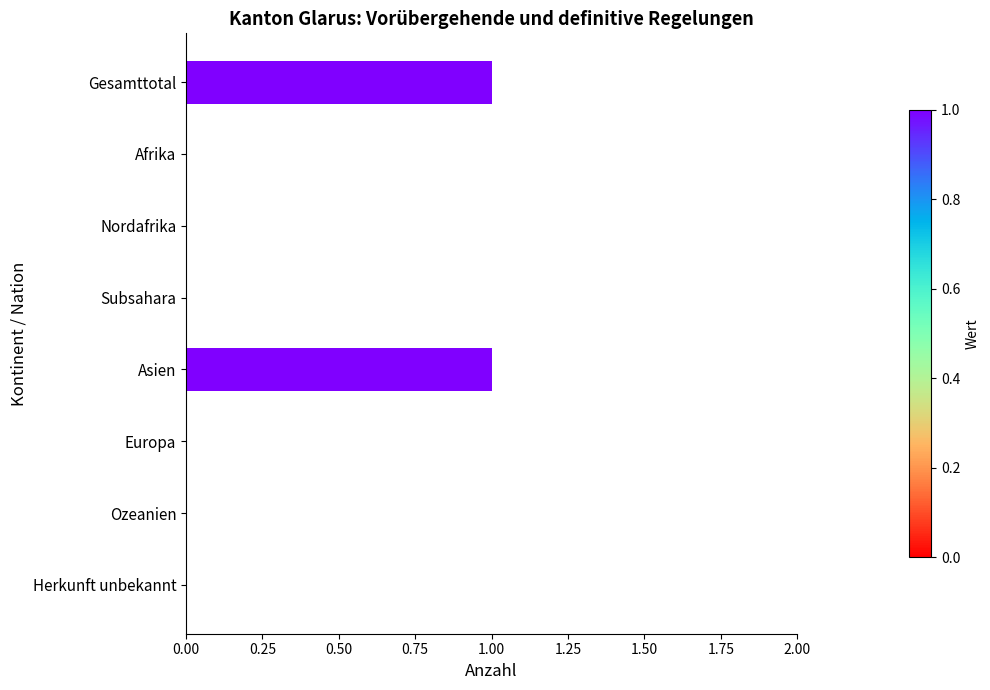

Are the bars horizontal?

Yes